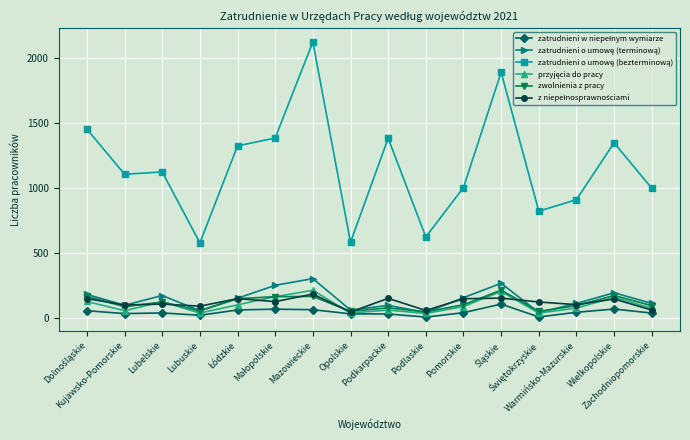

What is the maximum value shown in the chart?

2124